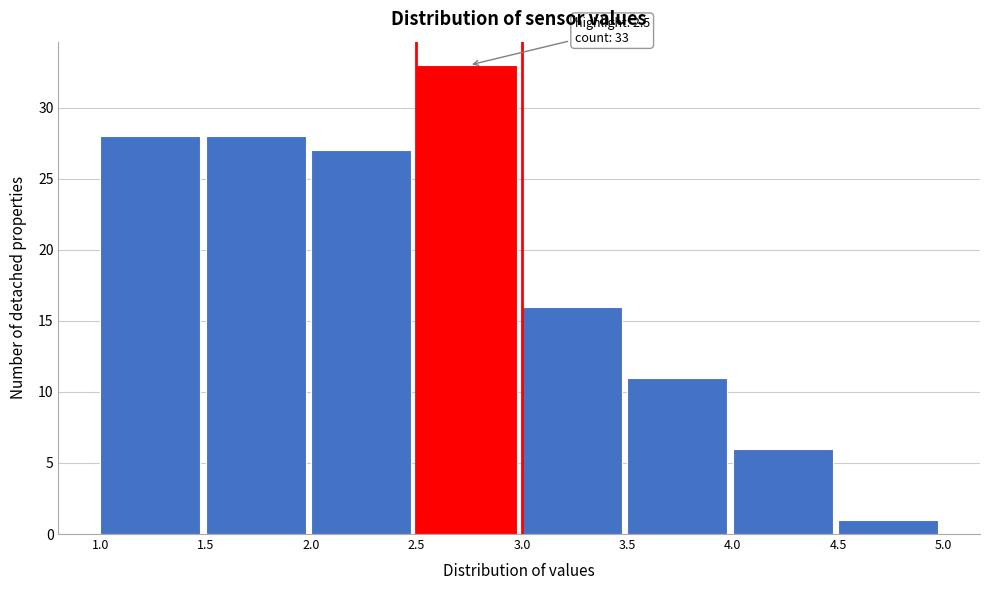

Which range on the x-axis has the tallest bar?

2.5 to 3.0